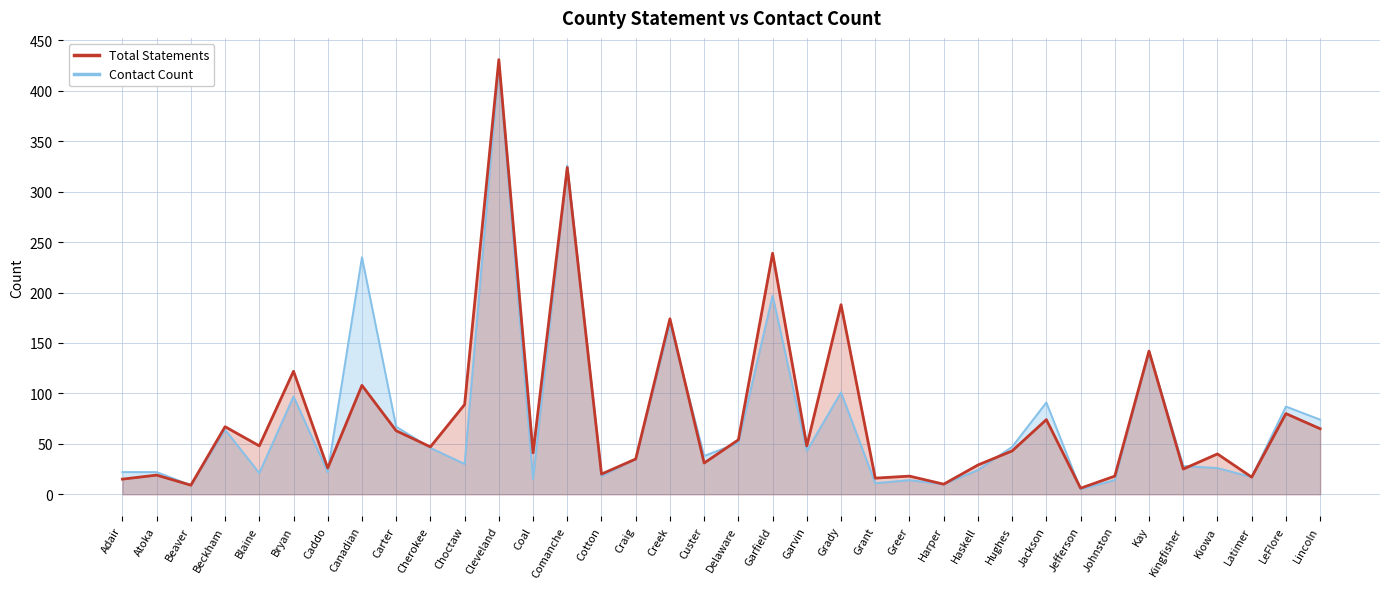

Which series has the largest total across all categories?

Total Statements